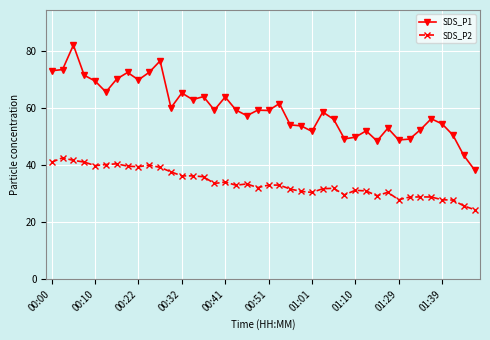

Which series has the largest total across all categories?

SDS_P1